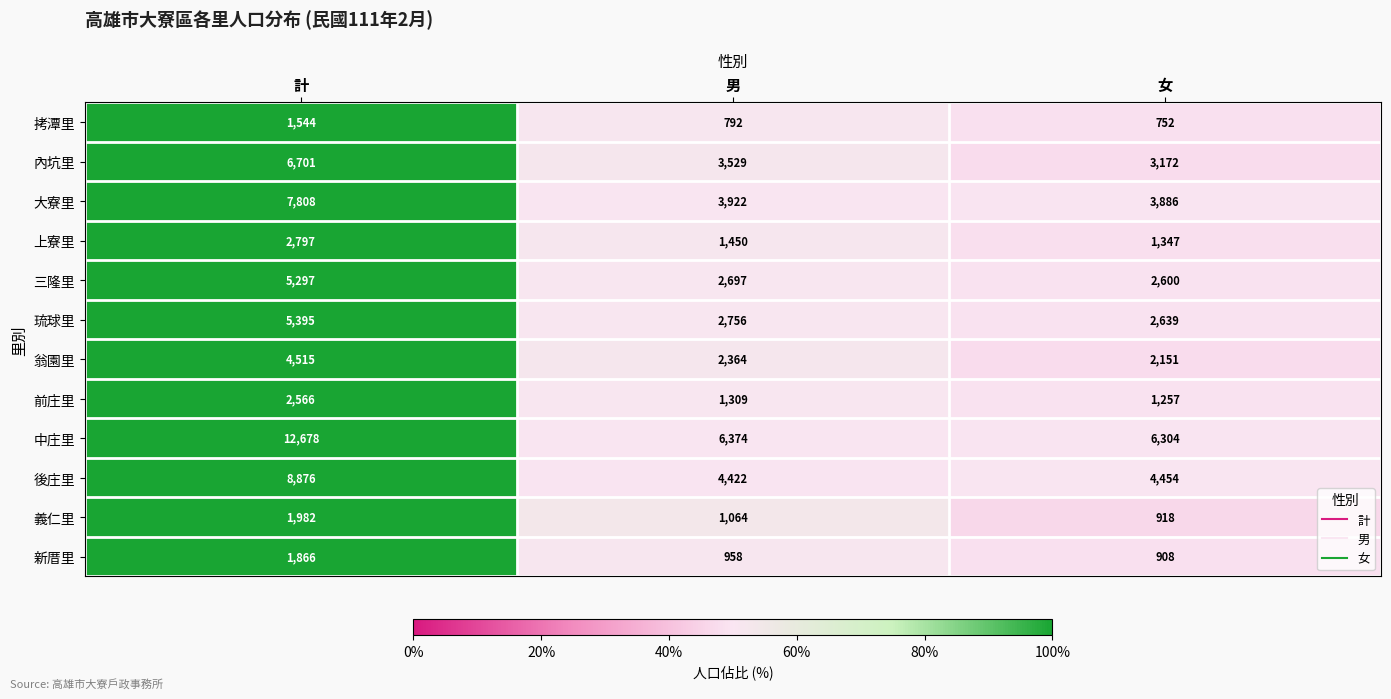

True or false: 新厝里 has a value of 1866 at 計.

True